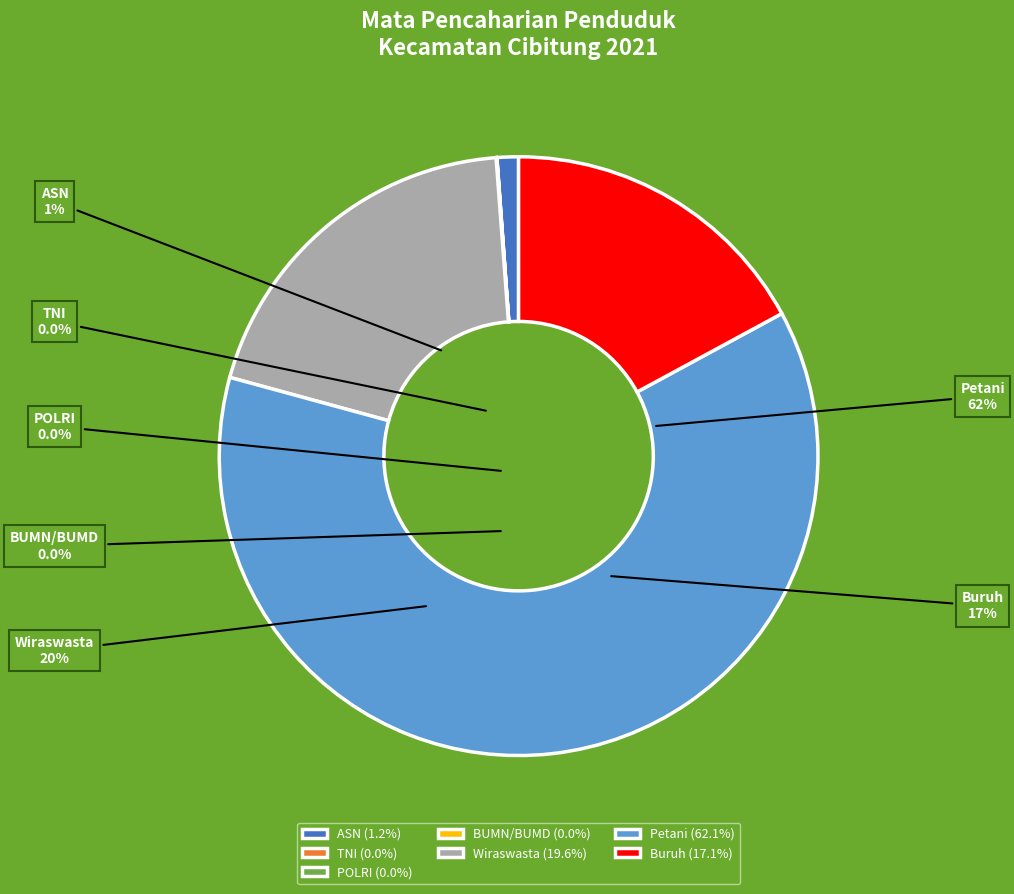

True or false: Lainnya accounts for 10% of the total.

False